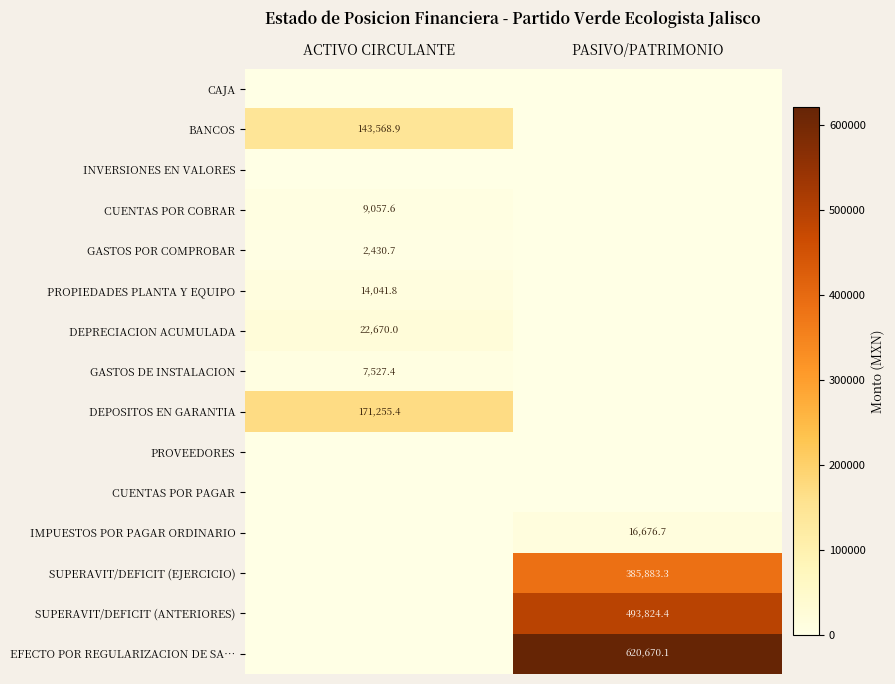

True or false: SUPERAVIT/DEFICIT (EJERCICIO) has a value of 385883.3 at PASIVO/PATRIMONIO.

True